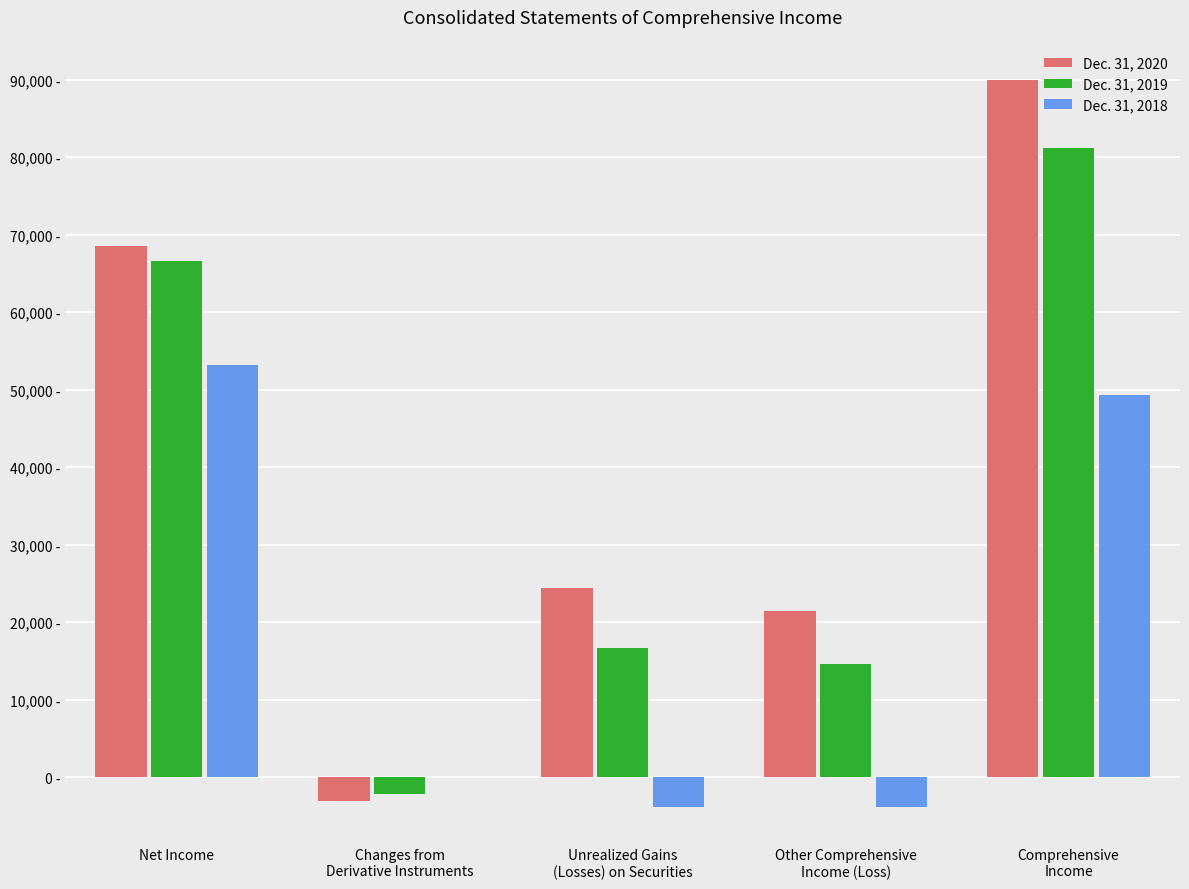

What are all the series names shown in the legend?

Dec. 31, 2020, Dec. 31, 2019, Dec. 31, 2018